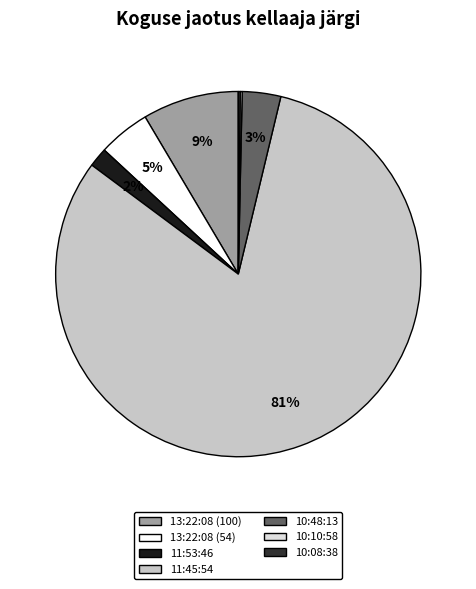

Which has a higher value, 10:48:13 or 13:22:08 (100)?

13:22:08 (100)